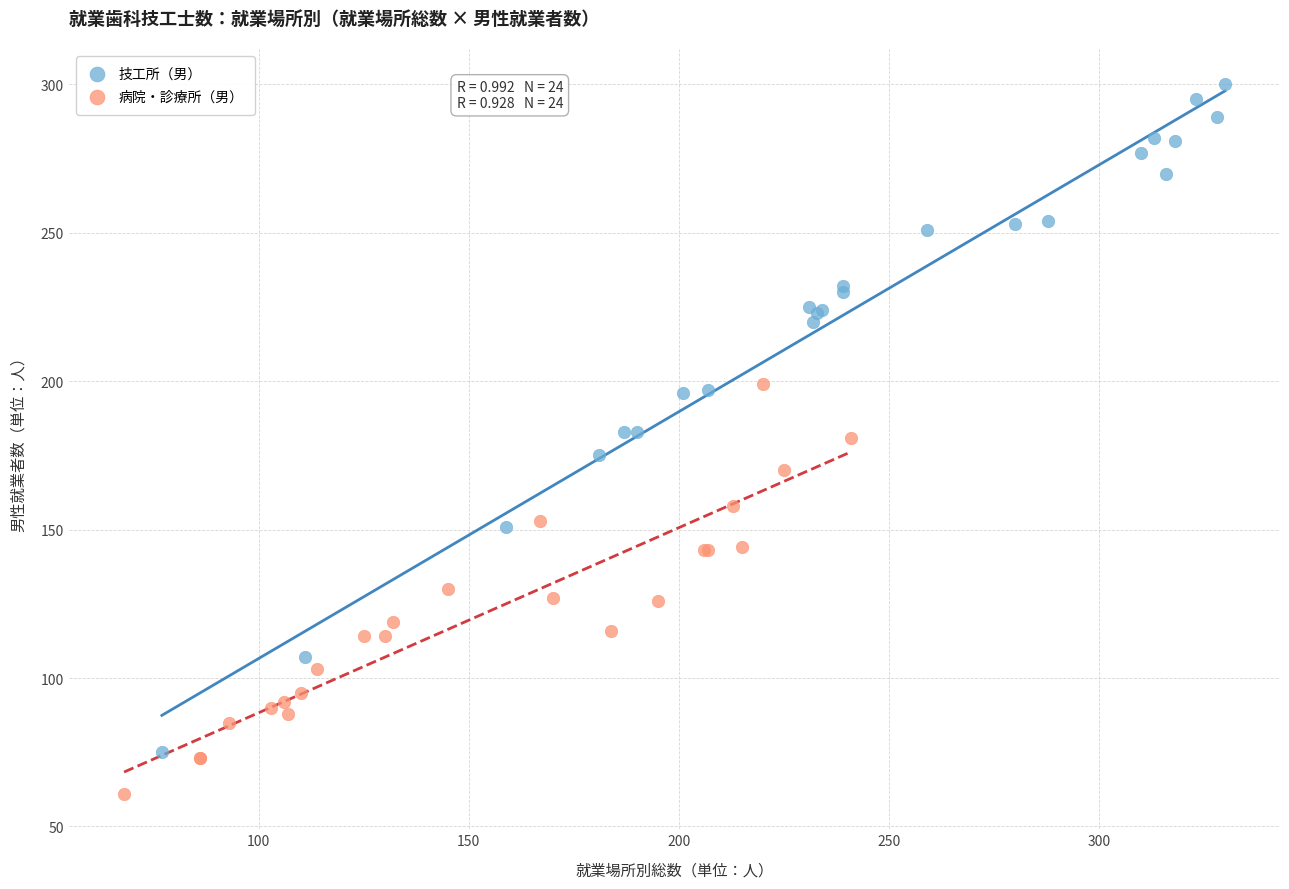

Which series reaches the maximum Y coordinate?

技工所（男）